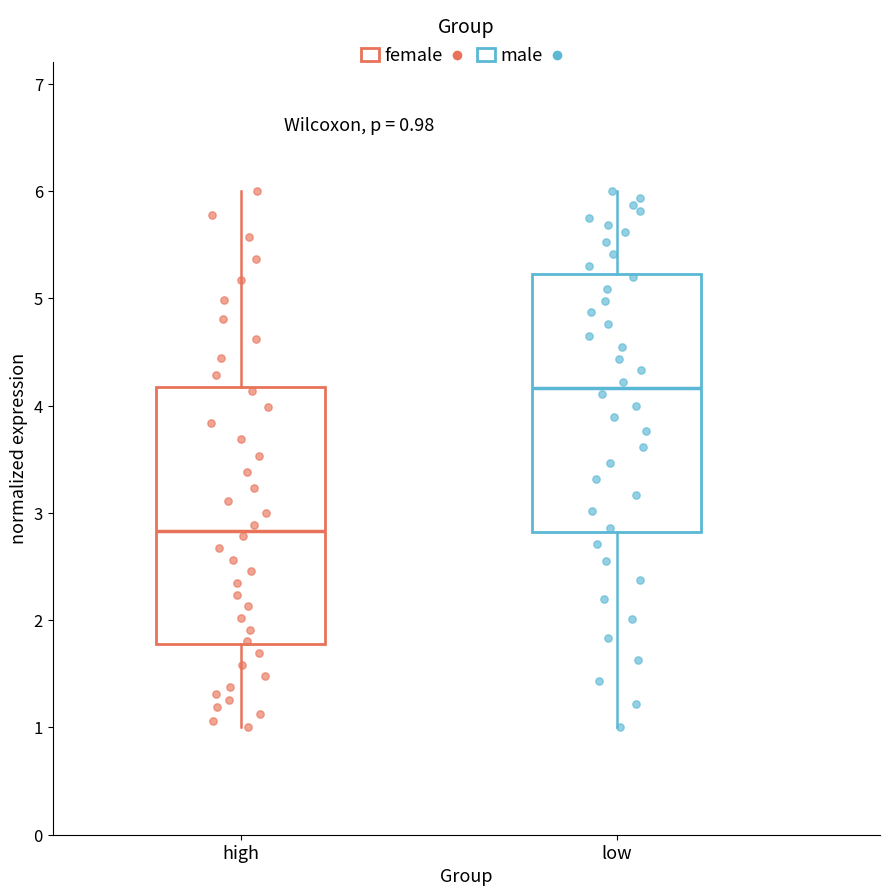

Which box has the lowest median line?

high